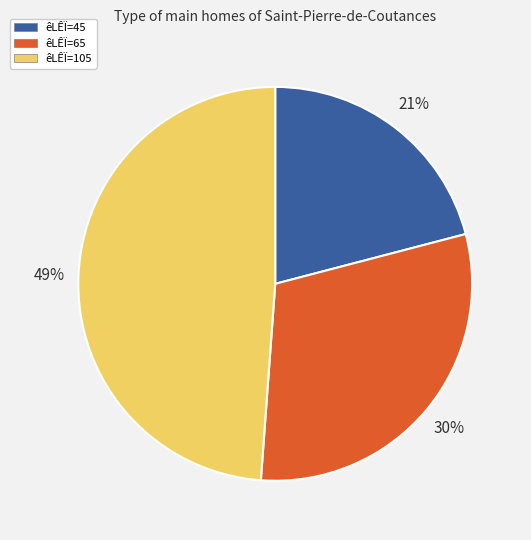

To the nearest percent, what is the average slice percentage?

33%